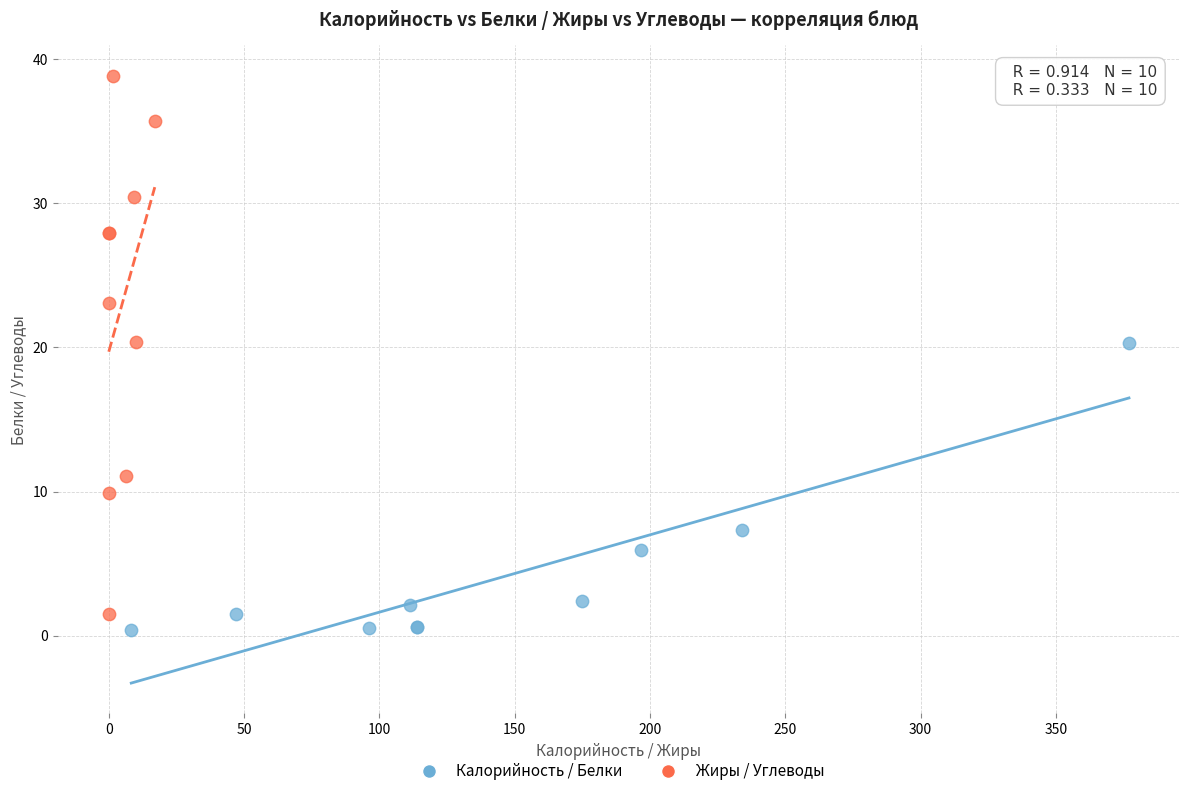

Which series contains the highest Y value?

Жиры / Углеводы